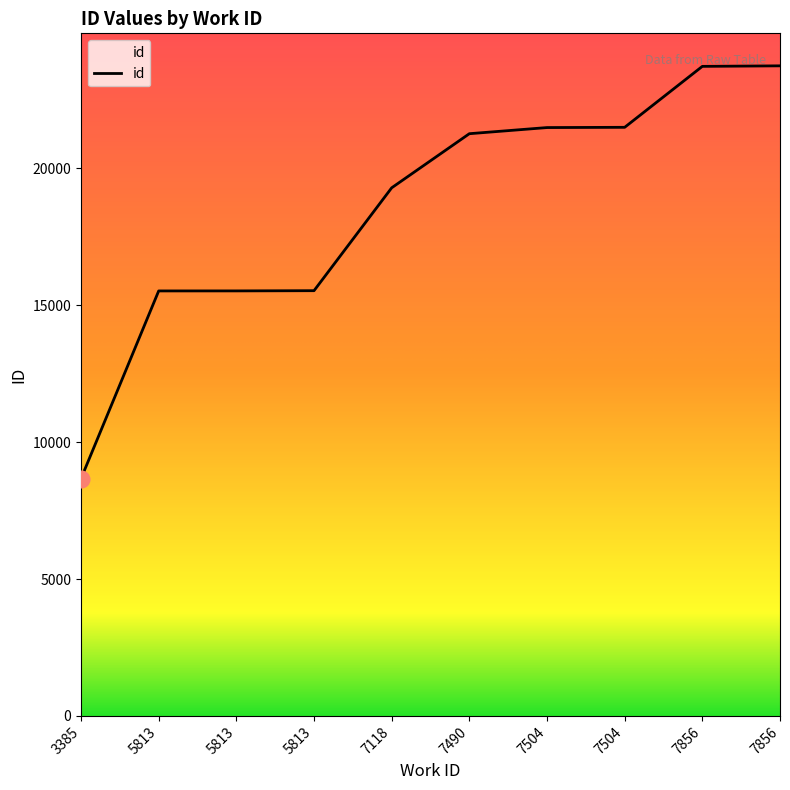

List the labels in order of value, largest first.

7856, 7856, 7504, 7504, 7490, 7118, 5813, 5813, 5813, 3385